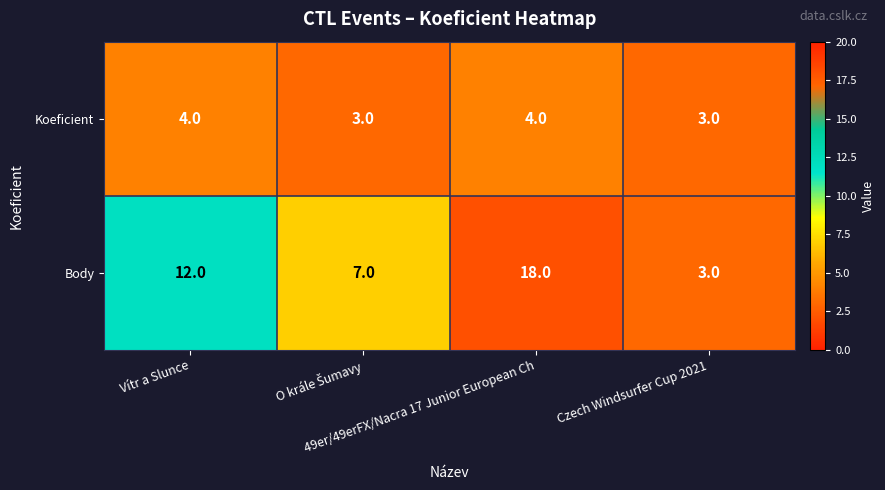

Which series has the widest spread of values?

Body